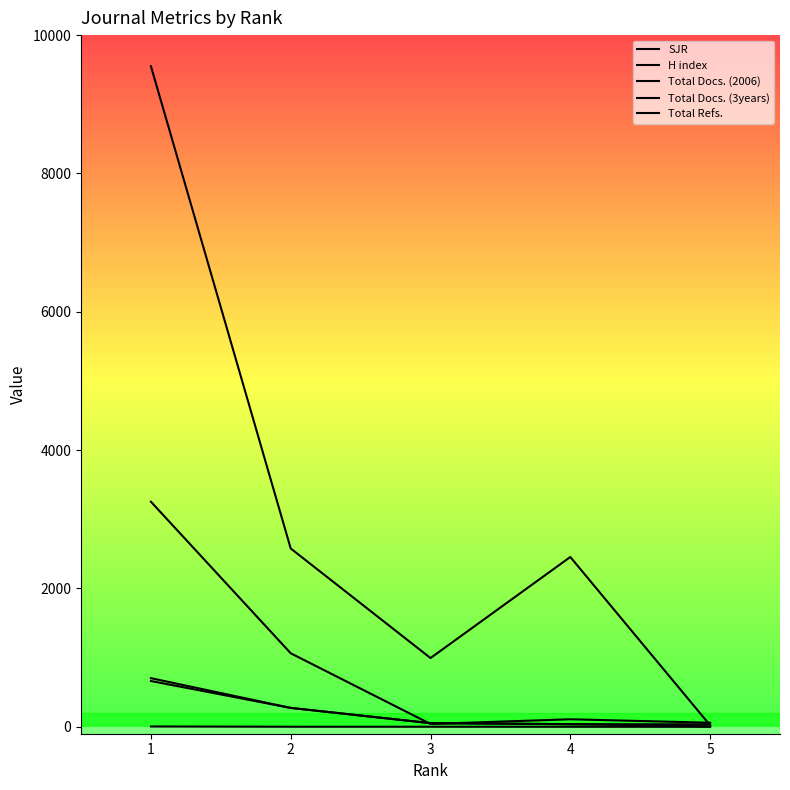

True or false: SJR has a value of 0.2 at 3.

False